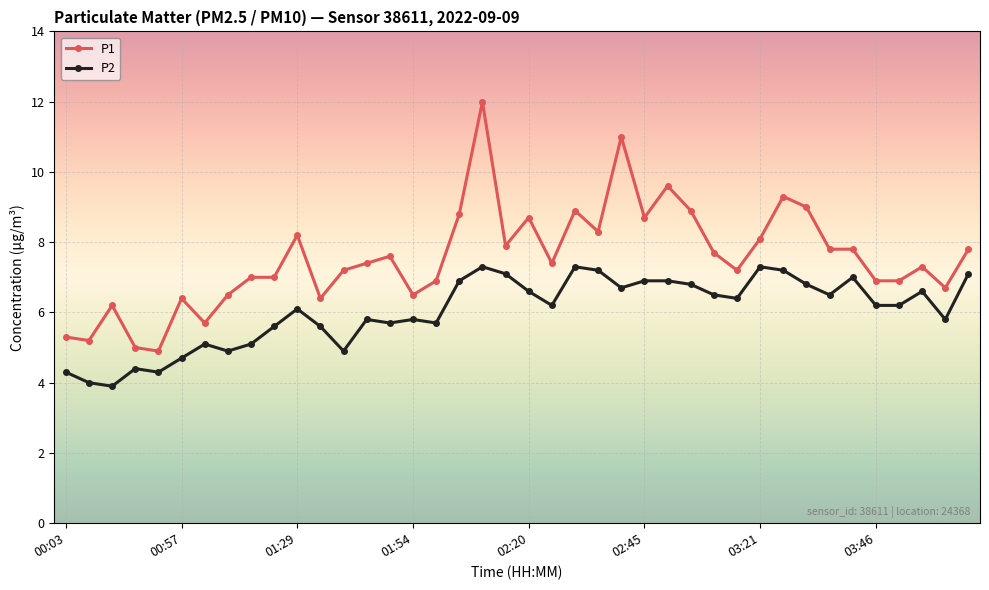

What is the value of the P1 point at the 22nd from the left?

7.4